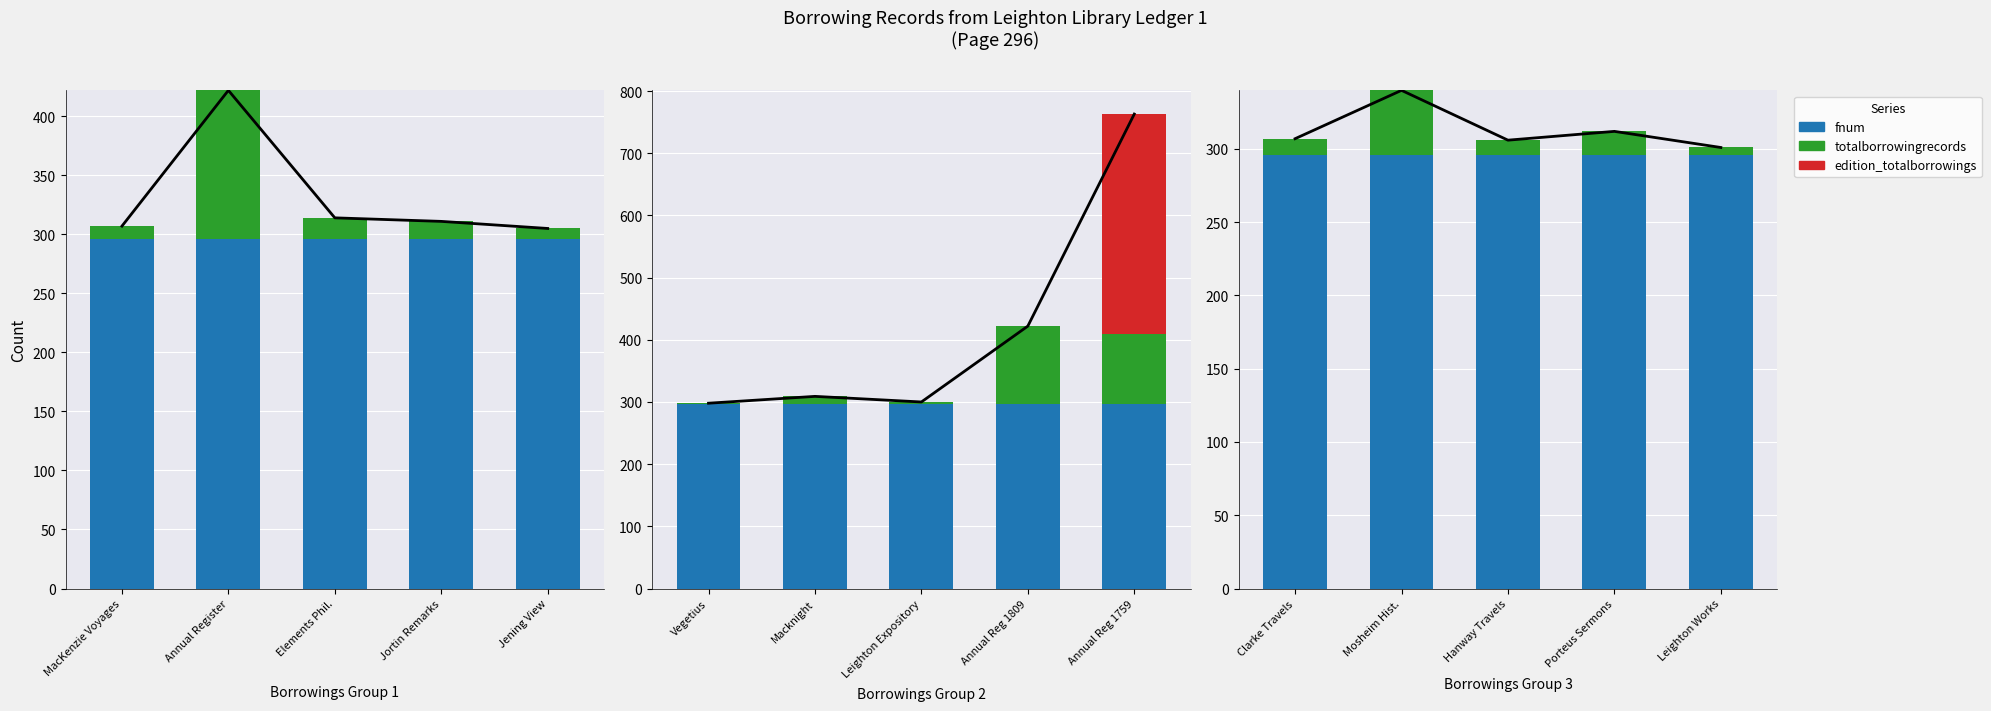

Which label corresponds to the smallest value in the chart?

Clarke Travels